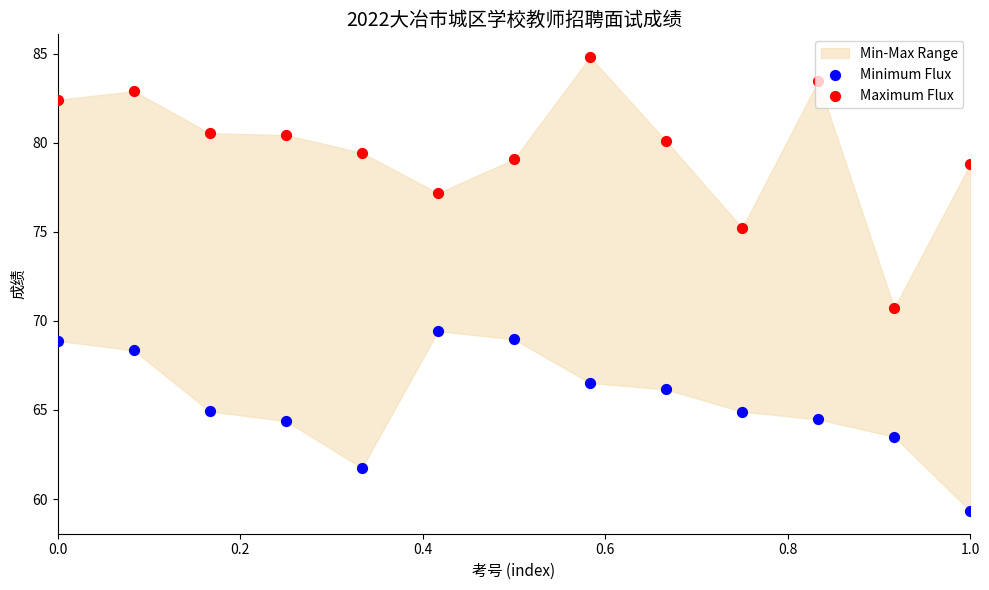

What are all the series names shown in the legend?

Minimum Flux, Maximum Flux